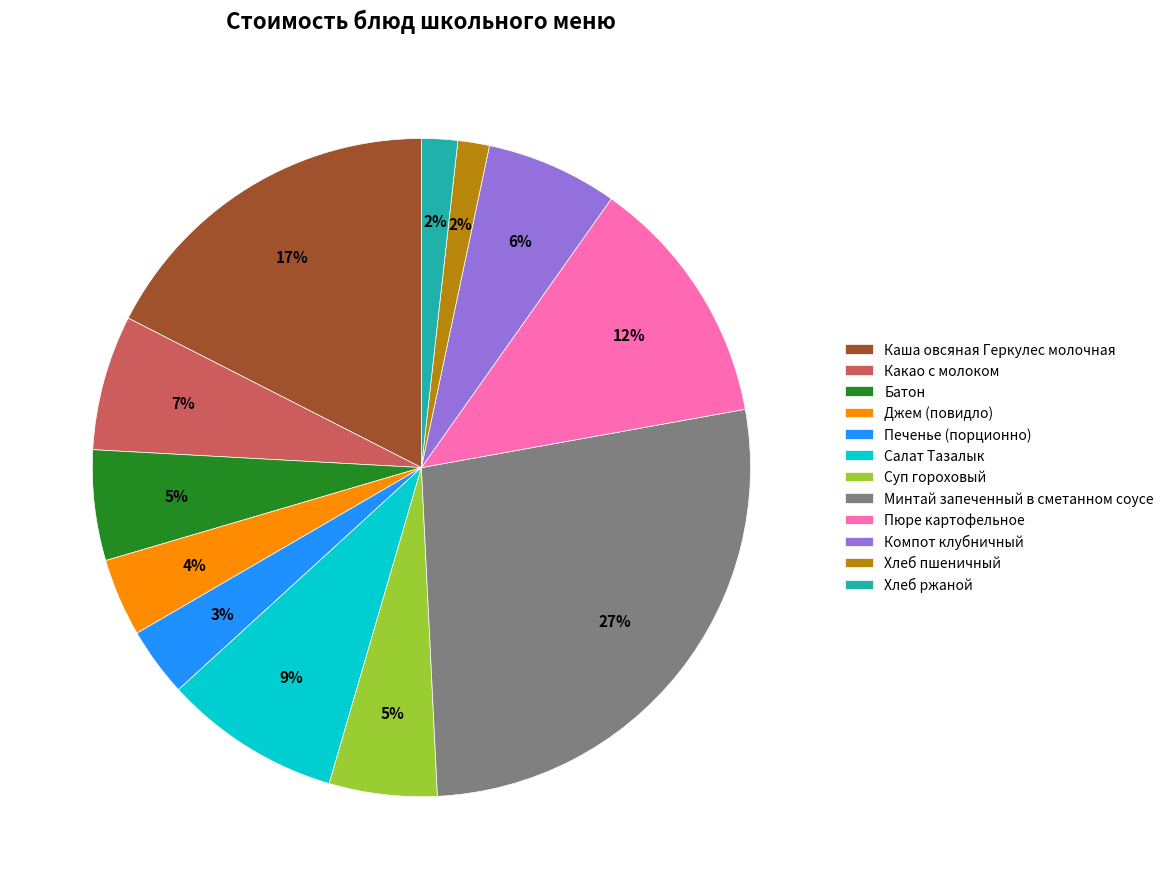

To the nearest percent, what is the combined percentage of Хлеб пшеничный and Компот клубничный?

8%